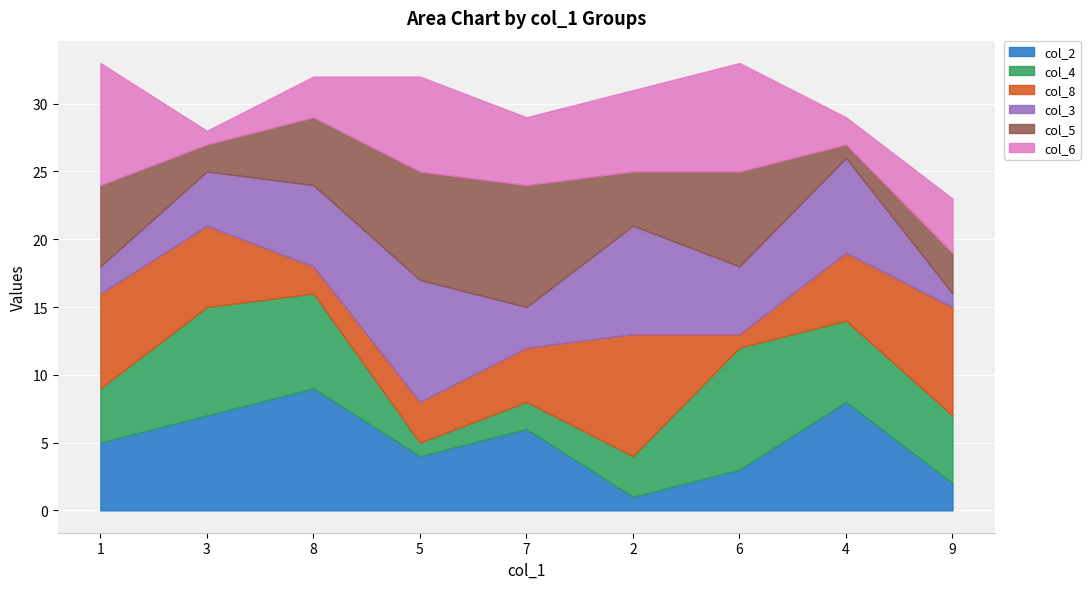

At 8, list the series in order from largest to smallest.

col_2, col_4, col_3, col_5, col_6, col_8